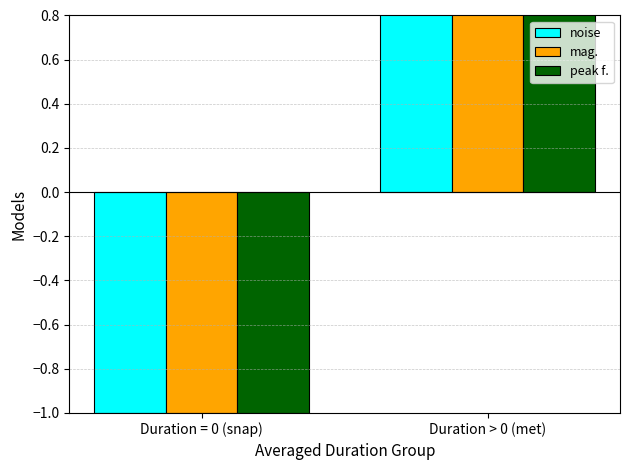

Rank the series at Duration = 0 (snap) from lowest to highest value.

noise, mag., peak f.